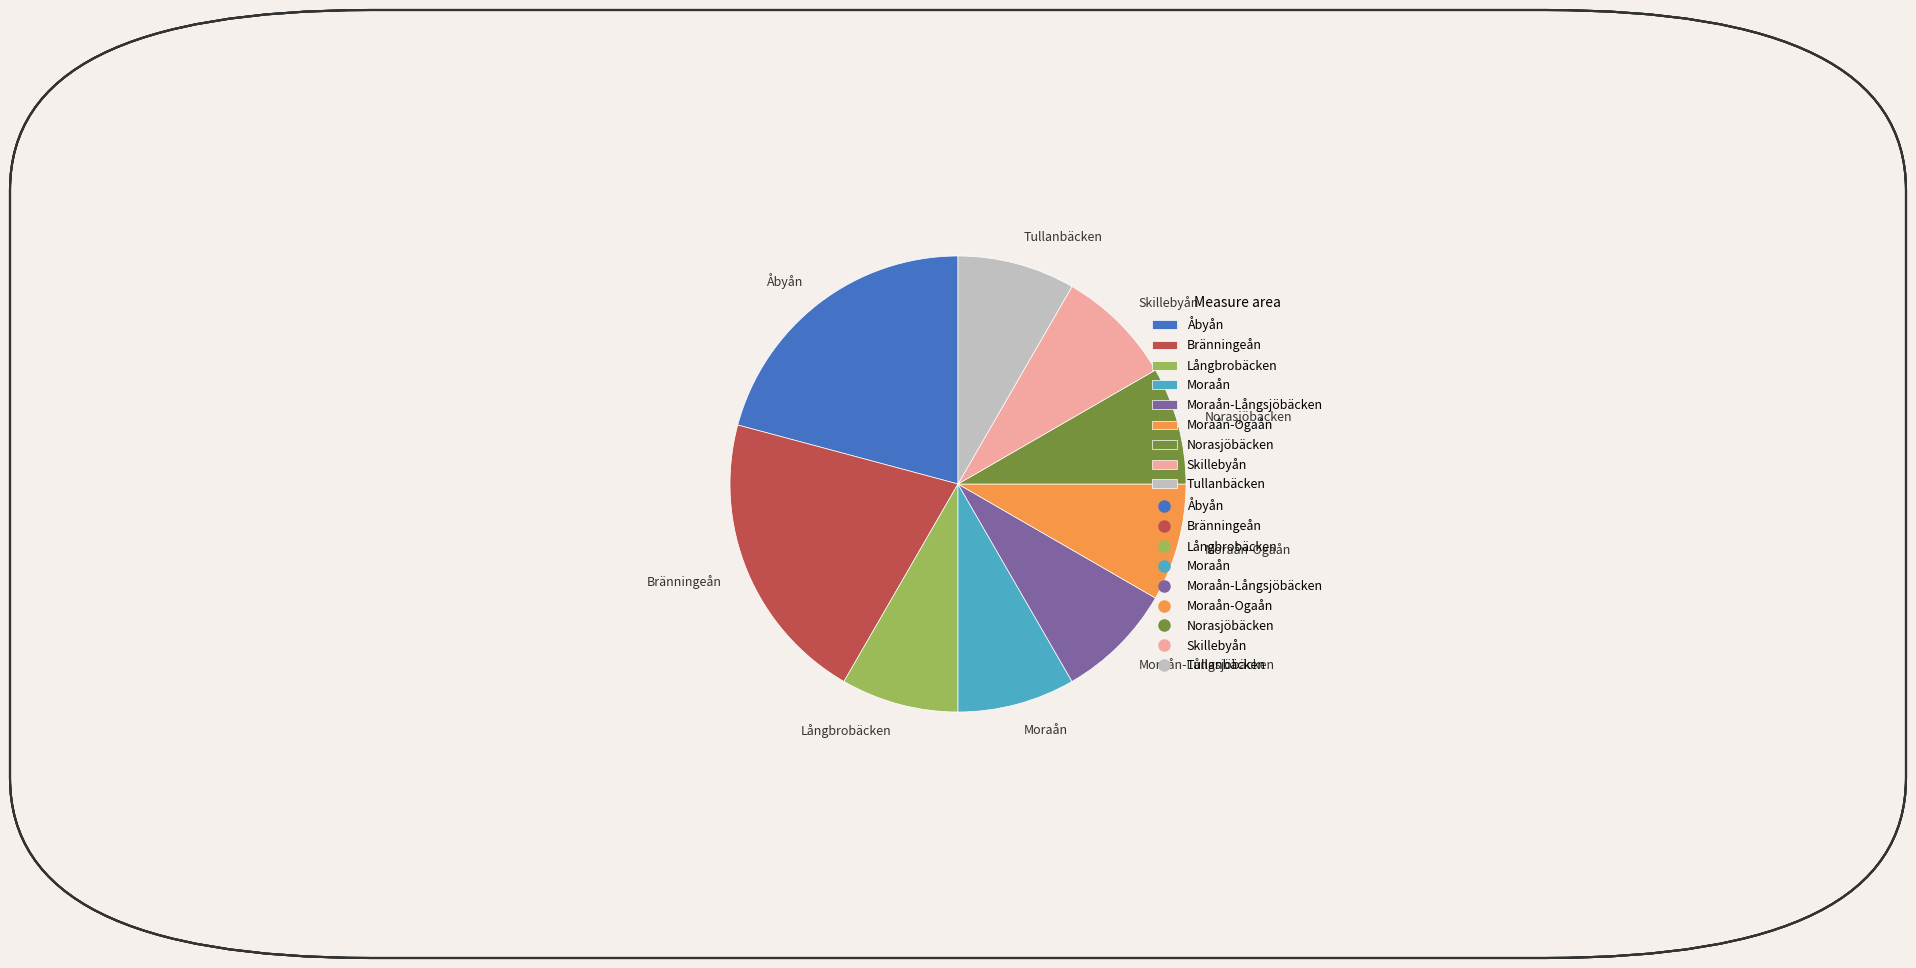

Combined, do Moraån and Bränningeån account for over 50%?

No